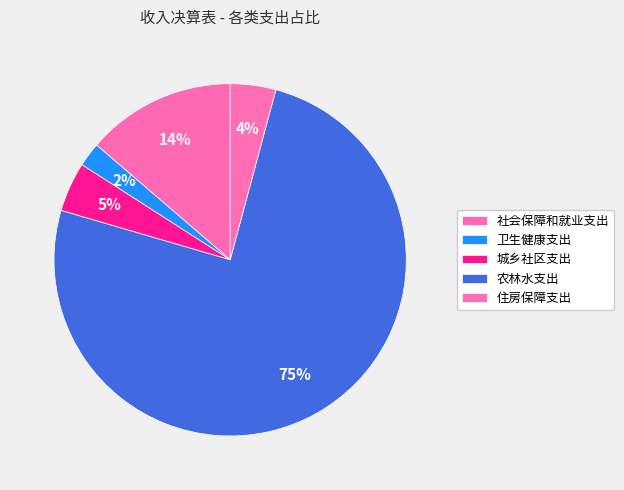

To the nearest percent, what is the difference between the 住房保障支出 and 卫生健康支出 slice percentages?

2%